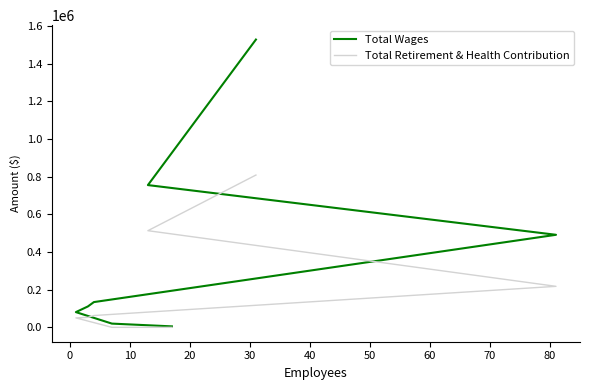

What is the sum of the Total Wages values at 10 and 20?

625528